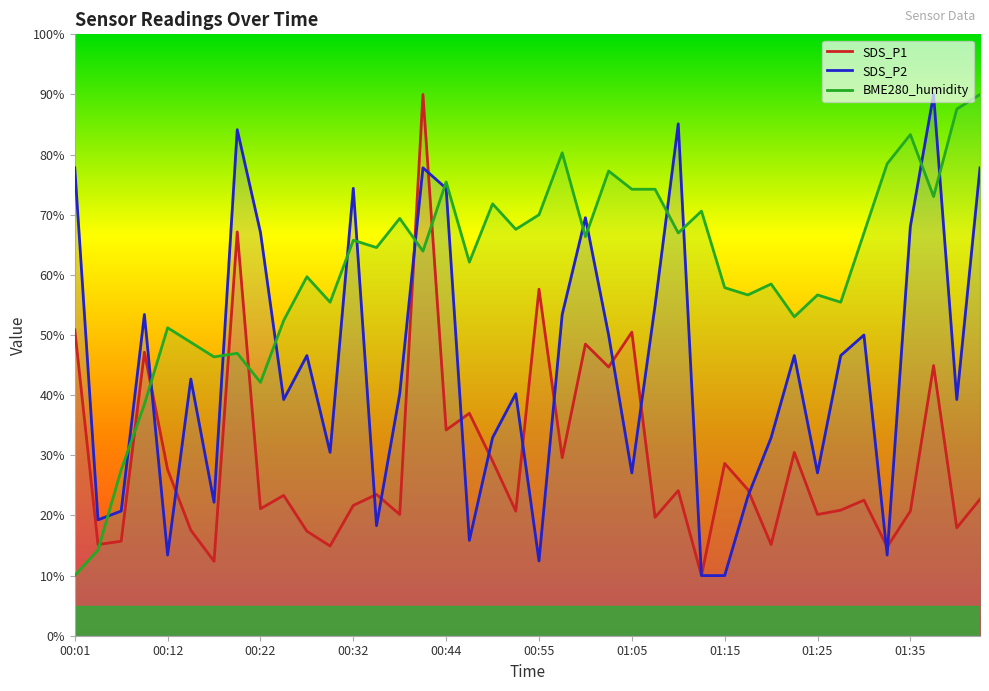

How many values in the SDS_P1 series exceed 23?

20